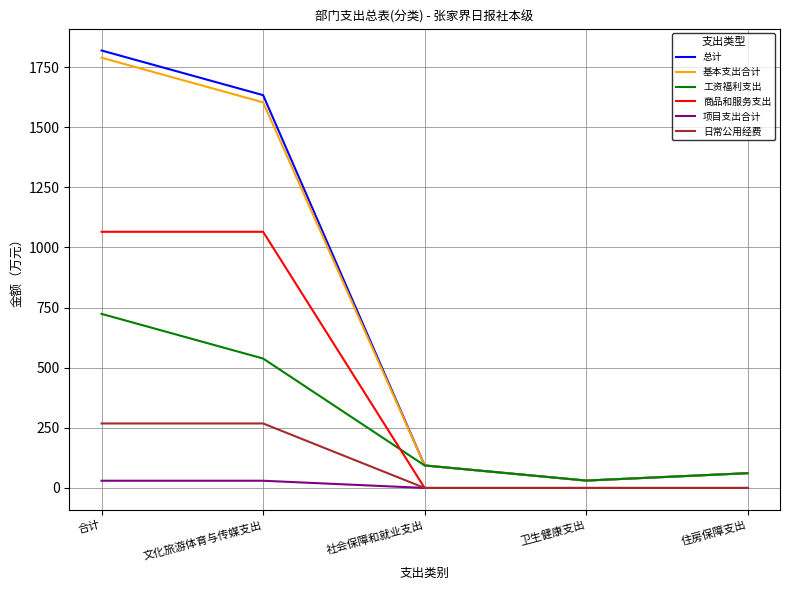

How many lines are shown in the chart?

6